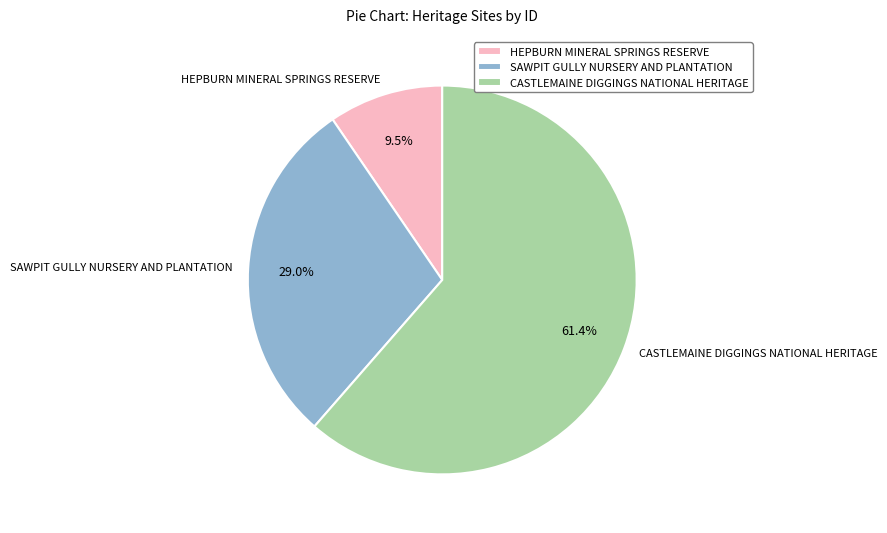

Which slice is the largest?

CASTLEMAINE DIGGINGS NATIONAL HERITAGE